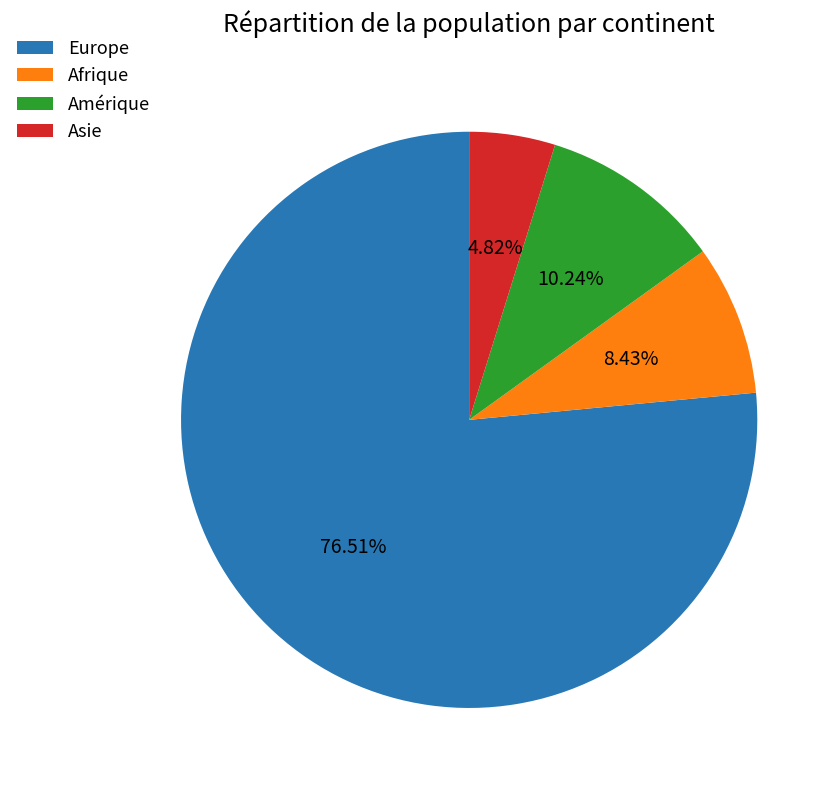

Count the number of slices in the pie.

4